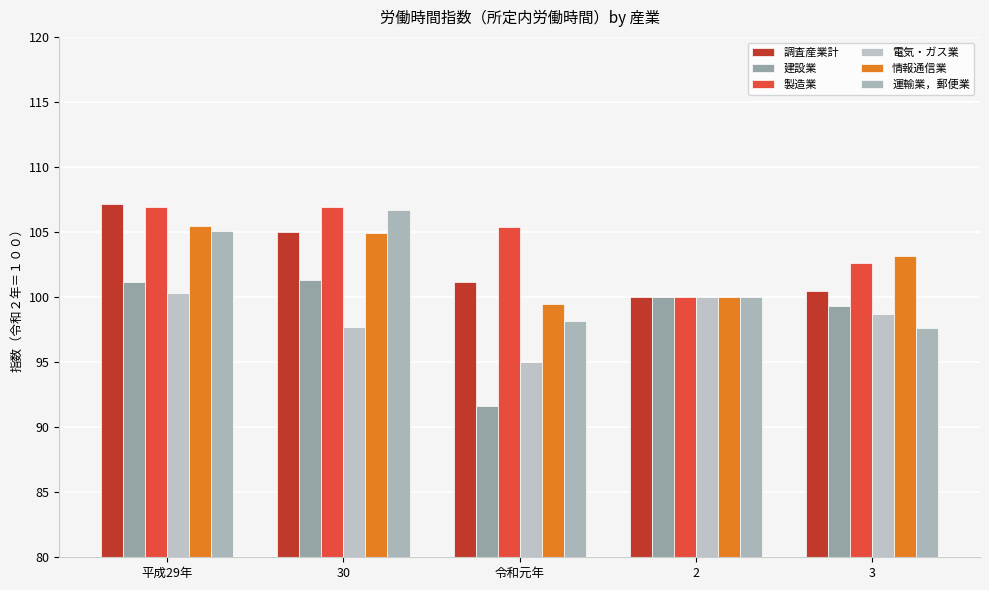

How many distinct data groups are displayed?

6